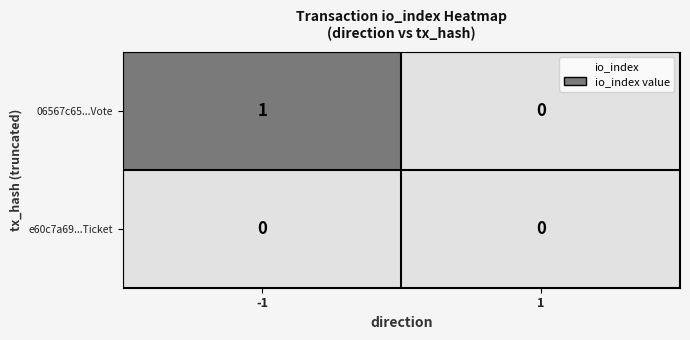

Which series has the largest total across all categories?

06567c65...Vote